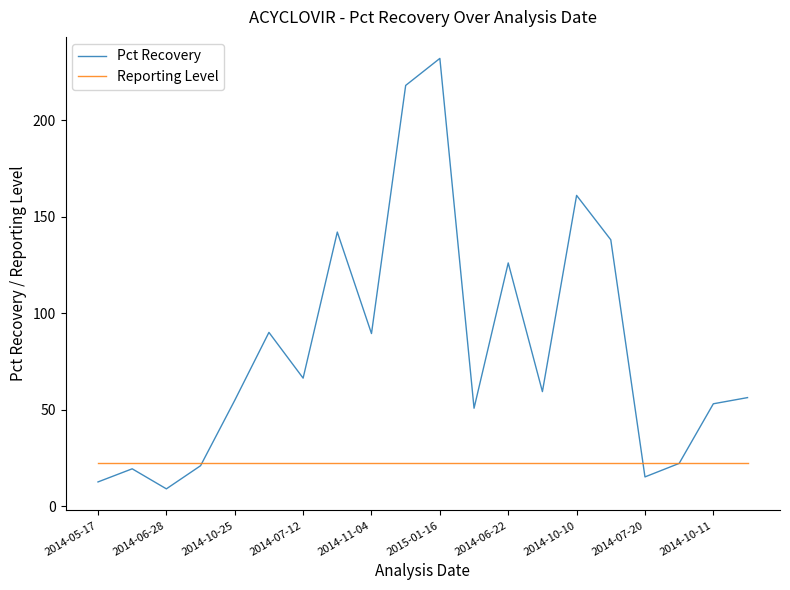

How many lines are shown in the chart?

2